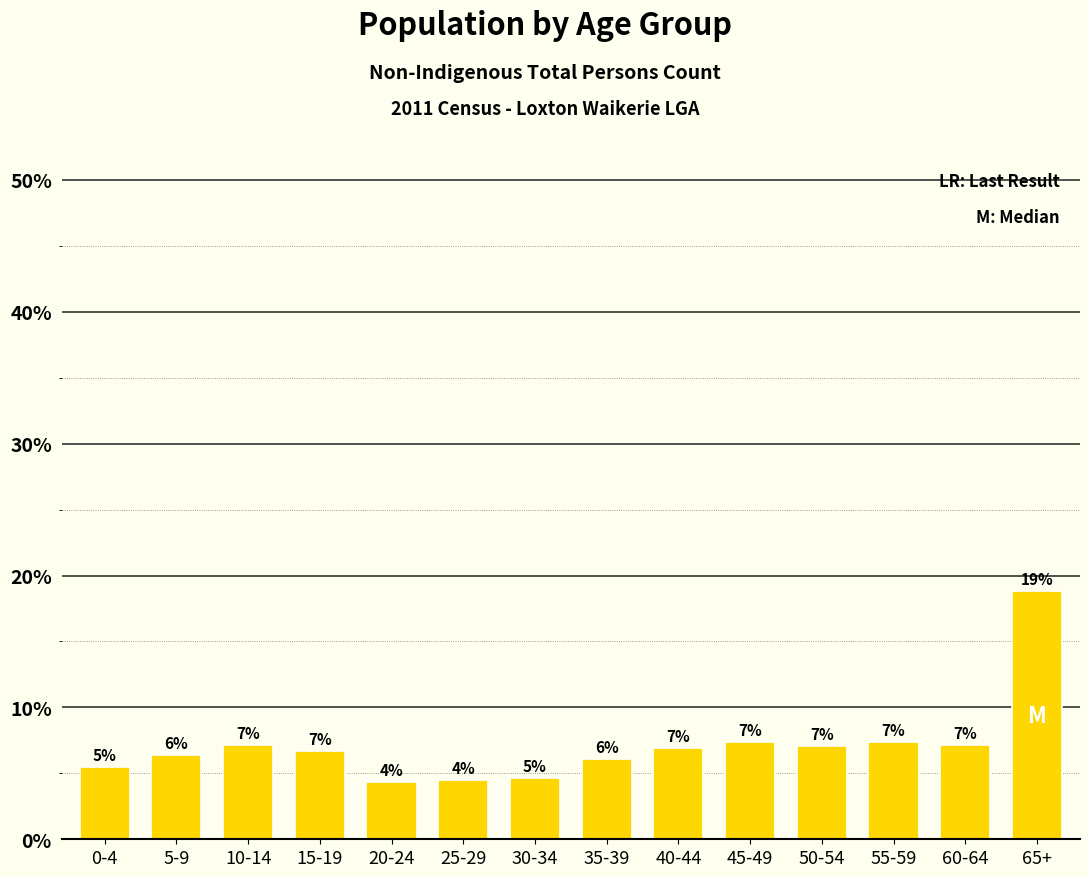

At which label does the data first exceed 6?

5-9